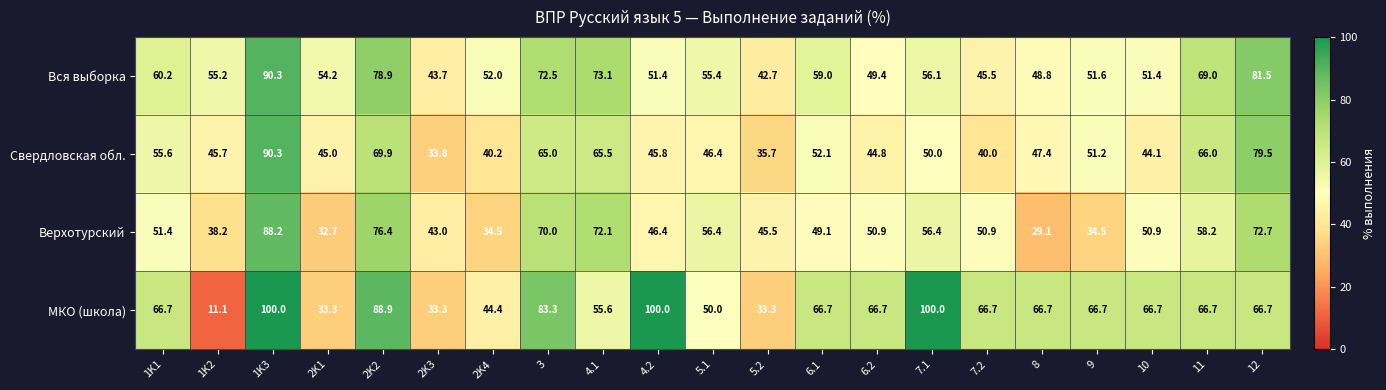

At which category is the sum across all series the highest?

1K3